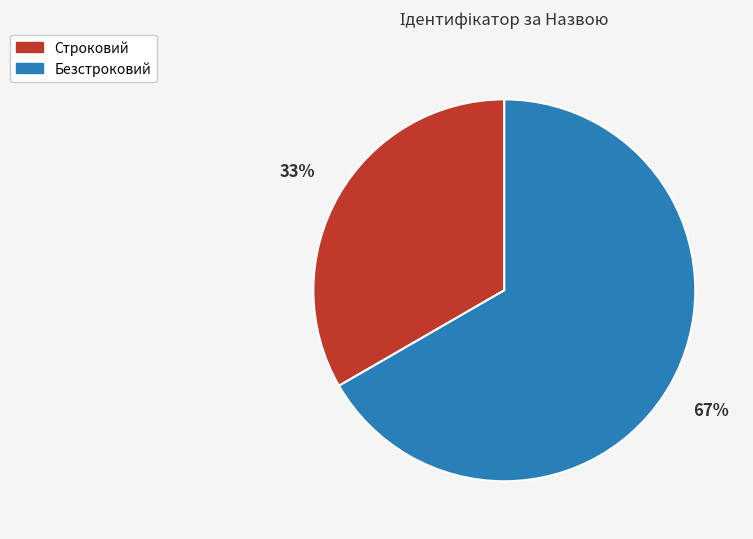

Is it true that Строковий is 33% of the pie?

True